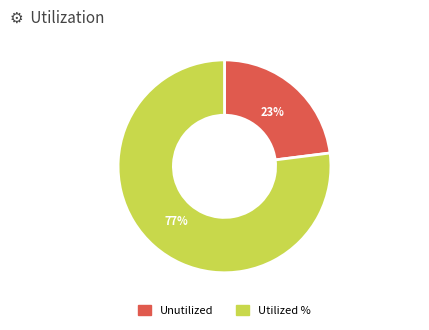

Rank the categories by value from lowest to highest.

Unutilized, Utilized %